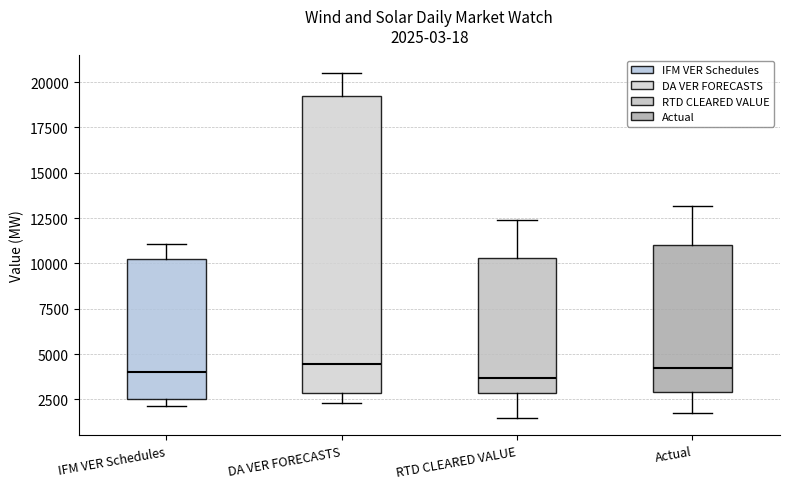

Which box is the tallest, from its lower edge to its upper edge?

DA VER FORECASTS